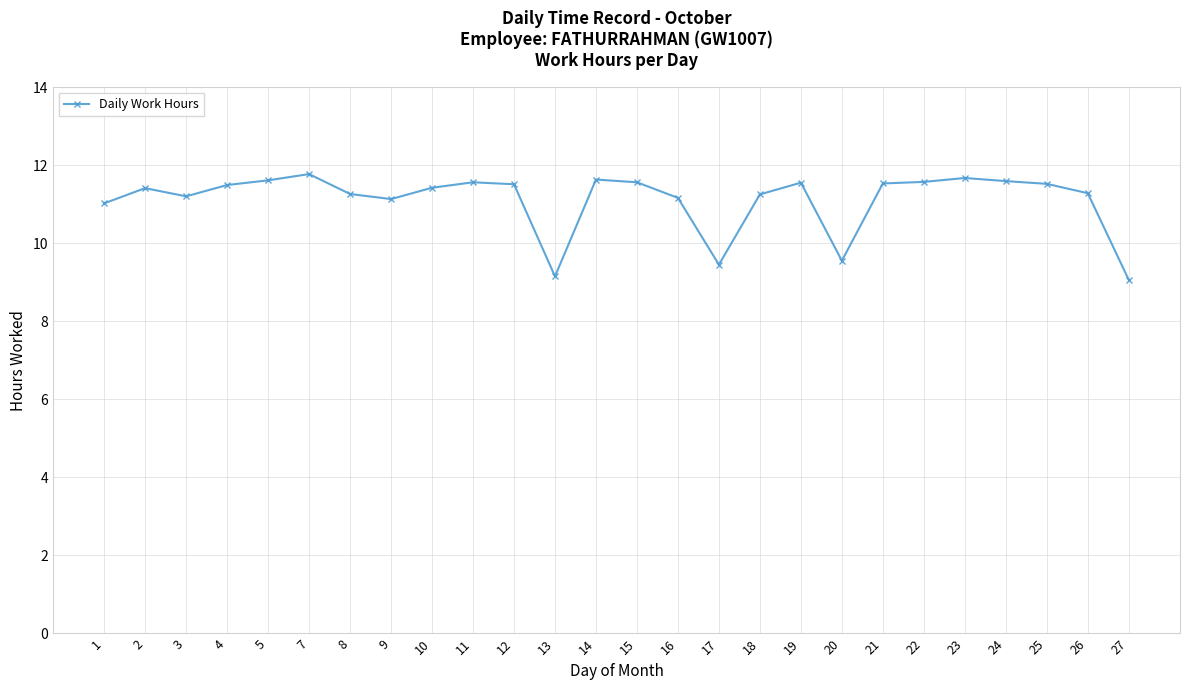

True or false: there are more than 0 points higher than both neighbors.

True